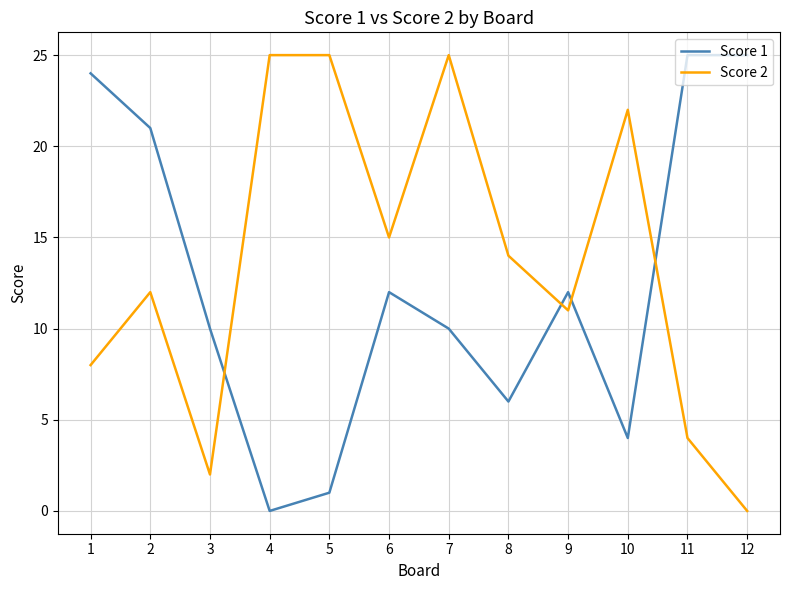

After their last crossing, which series has the higher values: Score 1 or Score 2?

Score 1